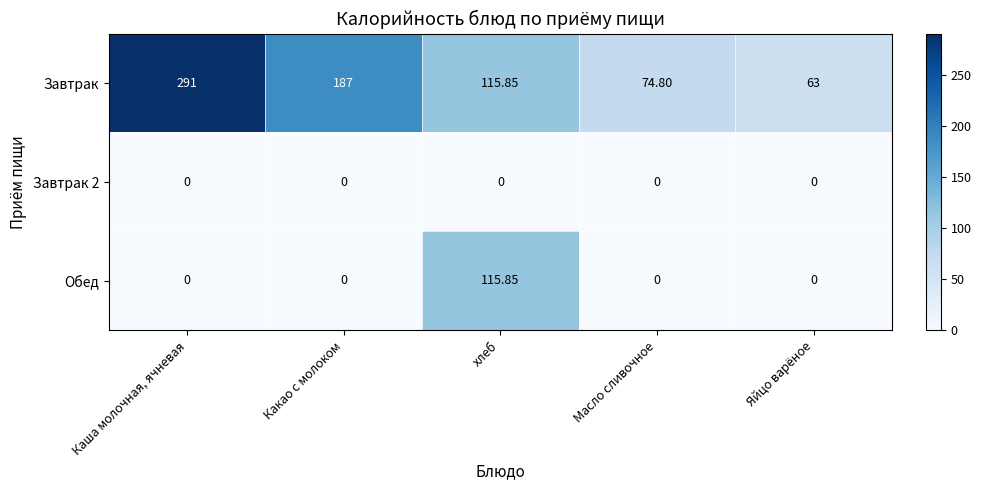

List the labels in order of Завтрак value, largest first.

Каша молочная, ячневая, Какао с молоком, хлеб, Масло сливочное, Яйцо варёное